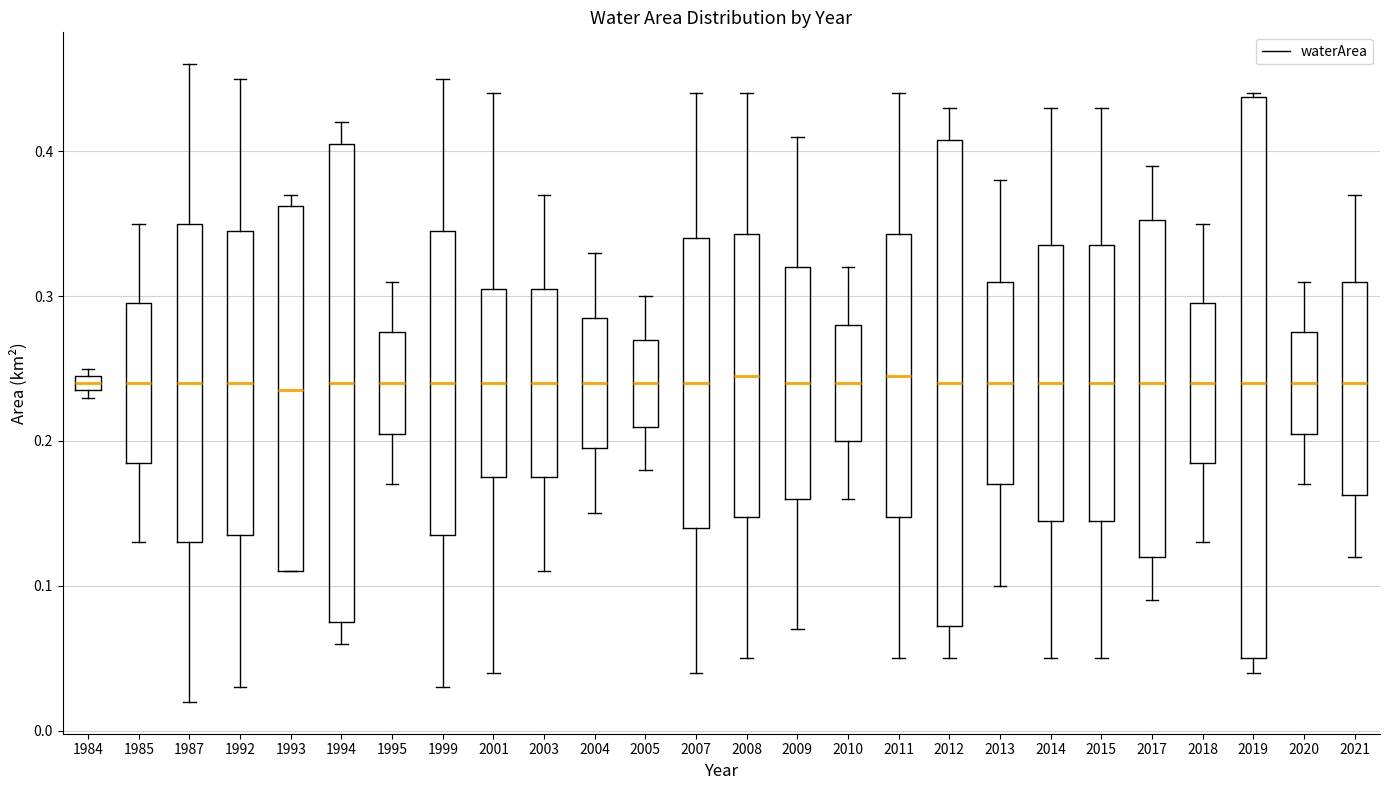

Comparing the boxes themselves (not the whiskers), which one is the tallest?

2019